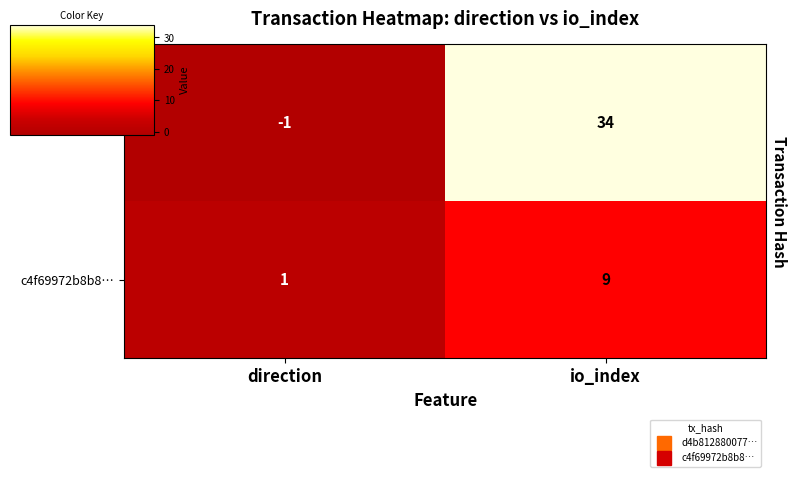

What is the greatest value displayed?

34